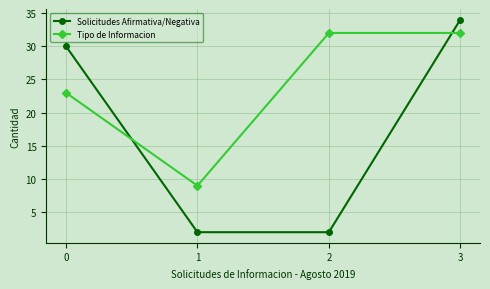

True or false: Tipo de Informacion has a value of 32 at 2.

True